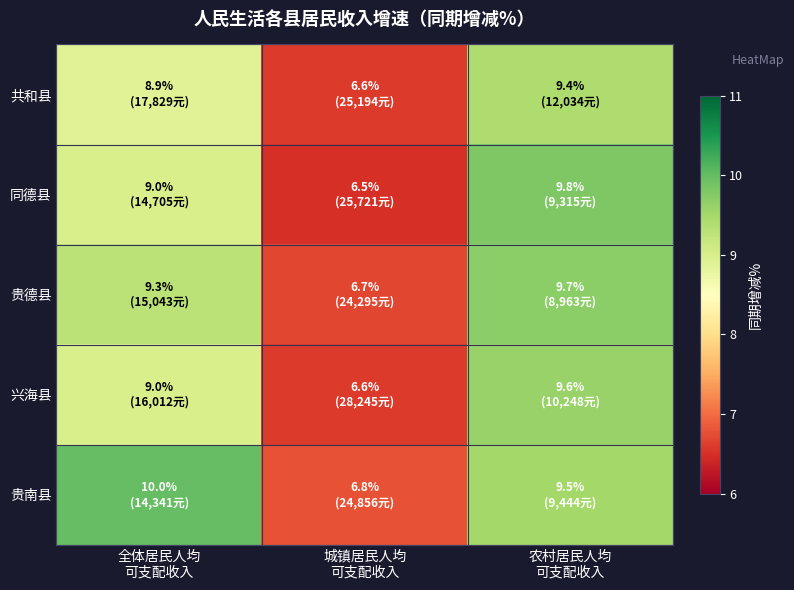

Reading right to left, transcribe all the data shown in this chart.

共和县: 农村居民人均
可支配收入=9.4	城镇居民人均
可支配收入=6.6	全体居民人均
可支配收入=8.9
同德县: 农村居民人均
可支配收入=9.8	城镇居民人均
可支配收入=6.5	全体居民人均
可支配收入=9.0
贵德县: 农村居民人均
可支配收入=9.7	城镇居民人均
可支配收入=6.7	全体居民人均
可支配收入=9.3
兴海县: 农村居民人均
可支配收入=9.6	城镇居民人均
可支配收入=6.6	全体居民人均
可支配收入=9.0
贵南县: 农村居民人均
可支配收入=9.5	城镇居民人均
可支配收入=6.8	全体居民人均
可支配收入=10.0